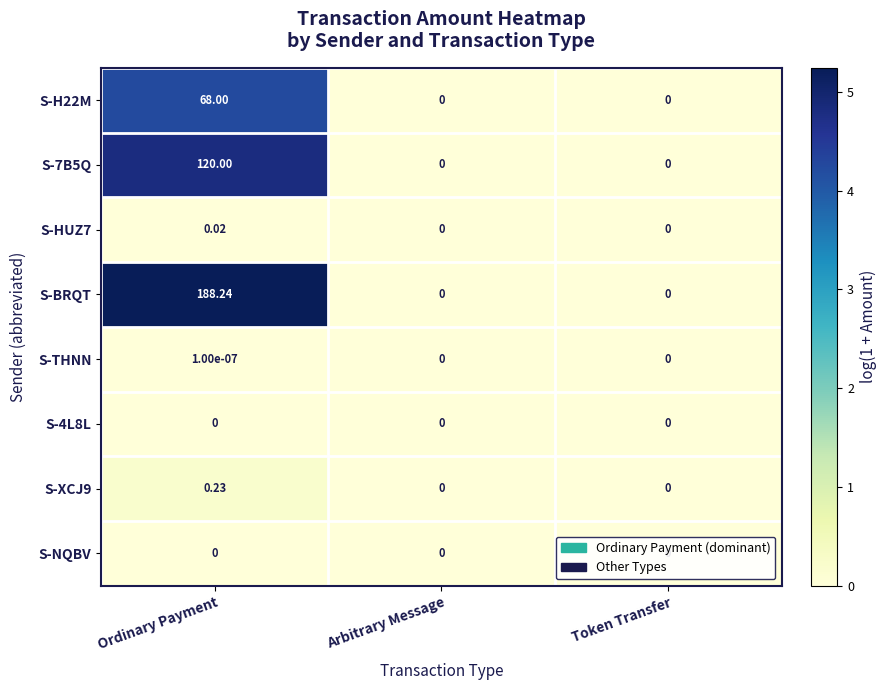

Which series has the largest total across all categories?

S-BRQT